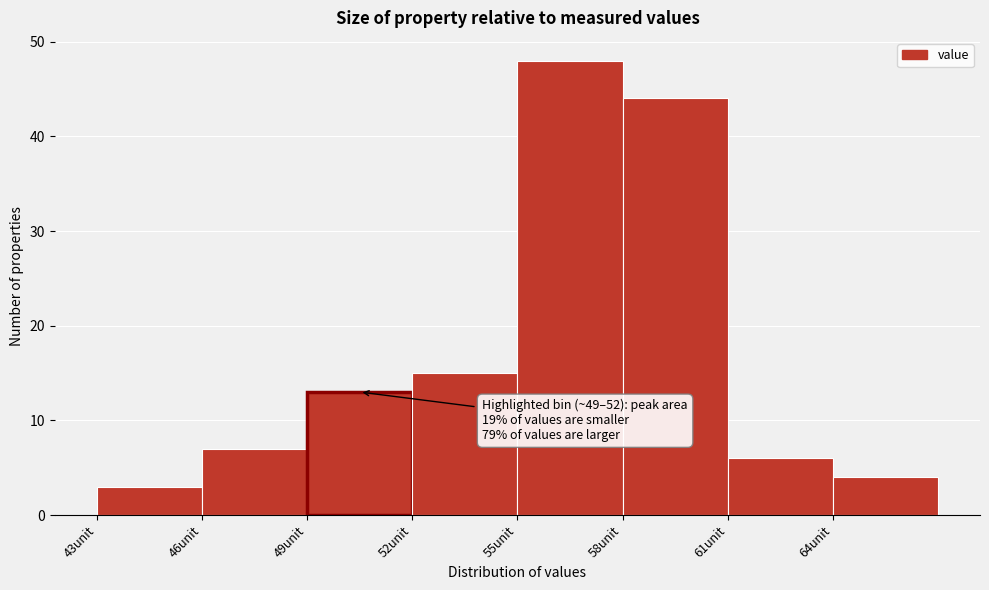

Over which range of the x-axis is the bar tallest?

55 to 58